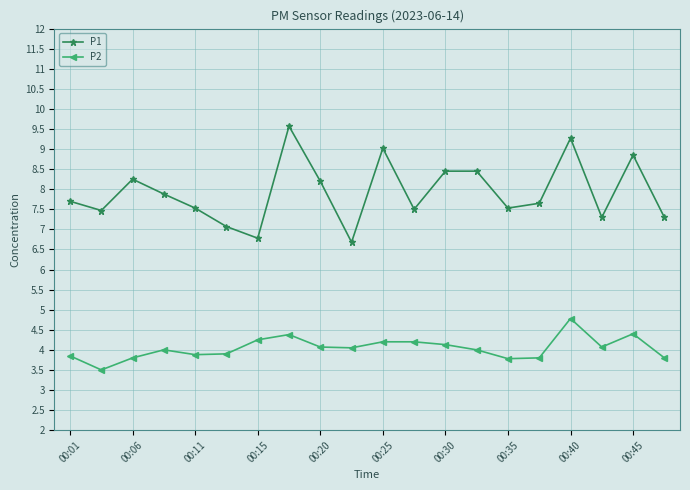

At how many categories does at least one series exceed 6?

20